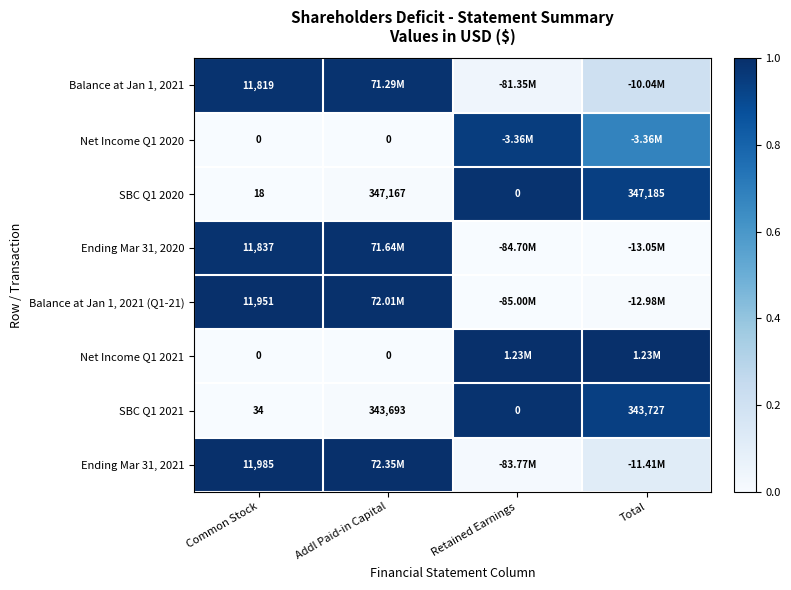

True or false: Net Income Q1 2020 has a value of 0.0 at Addl Paid-in Capital.

True